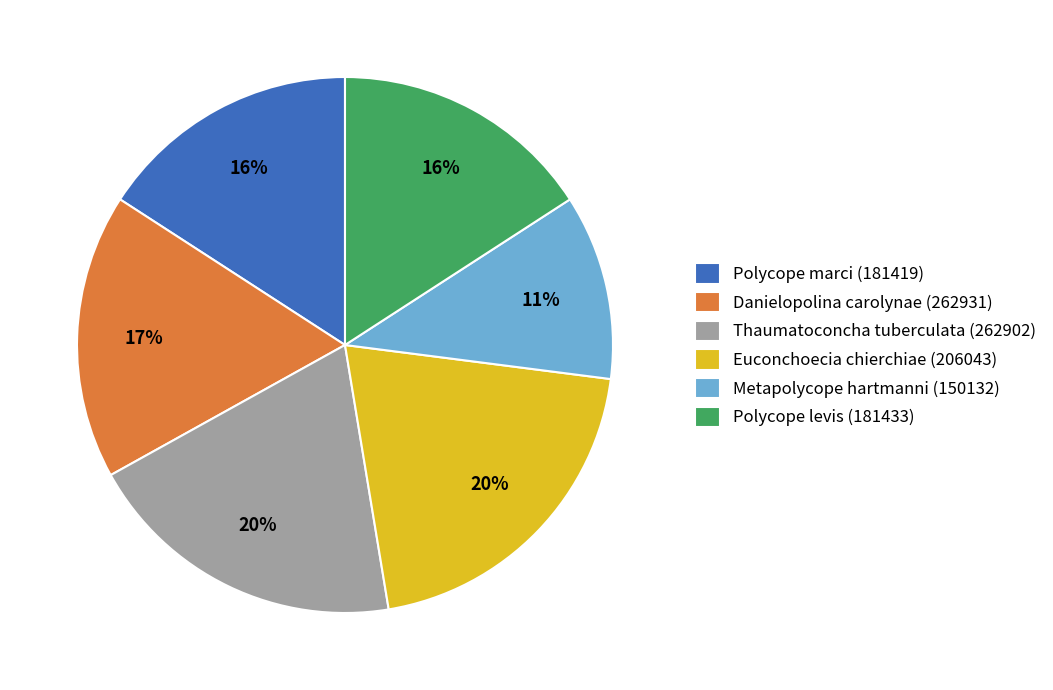

What percentage is the Polycope marci (181419) slice, to the nearest percent?

16%